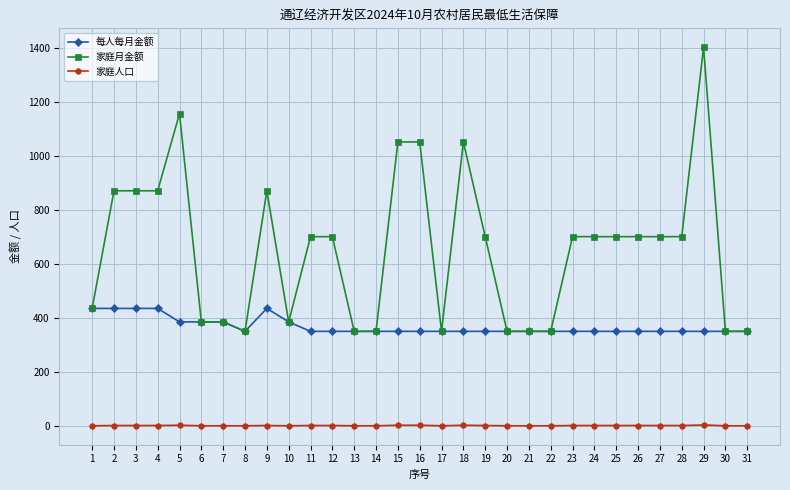

At which label does 家庭月金额 reach its peak?

29